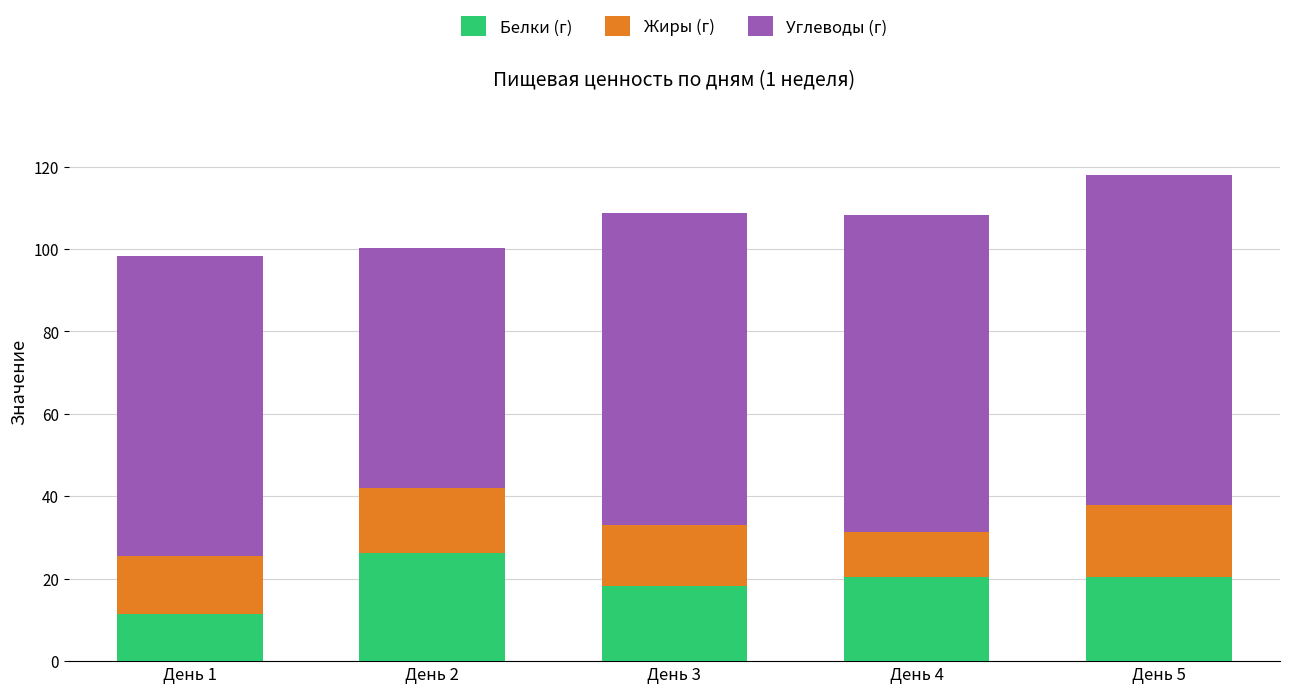

Does the chart contain any negative values?

No